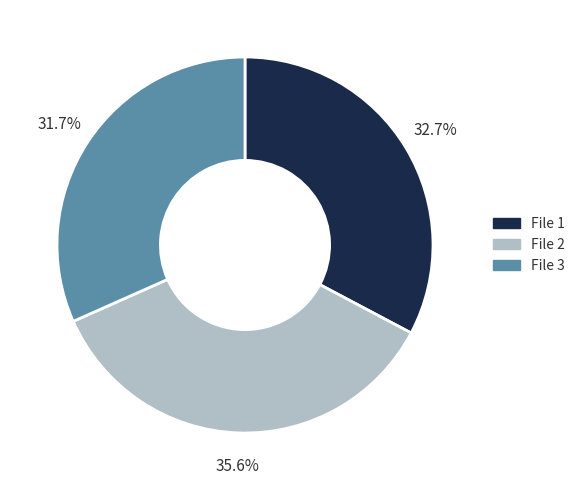

Rank the categories by value from highest to lowest.

File 2, File 1, File 3